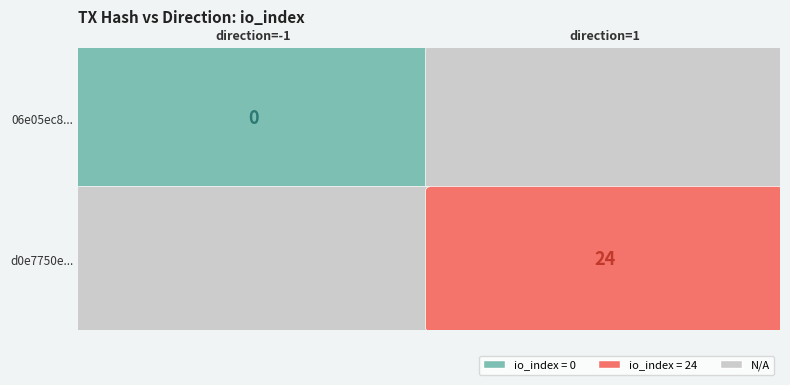

What is the difference between the d0e7750e0ae09ade57f92e5386ae6f9f10330f6 values at io_index and direction?

23